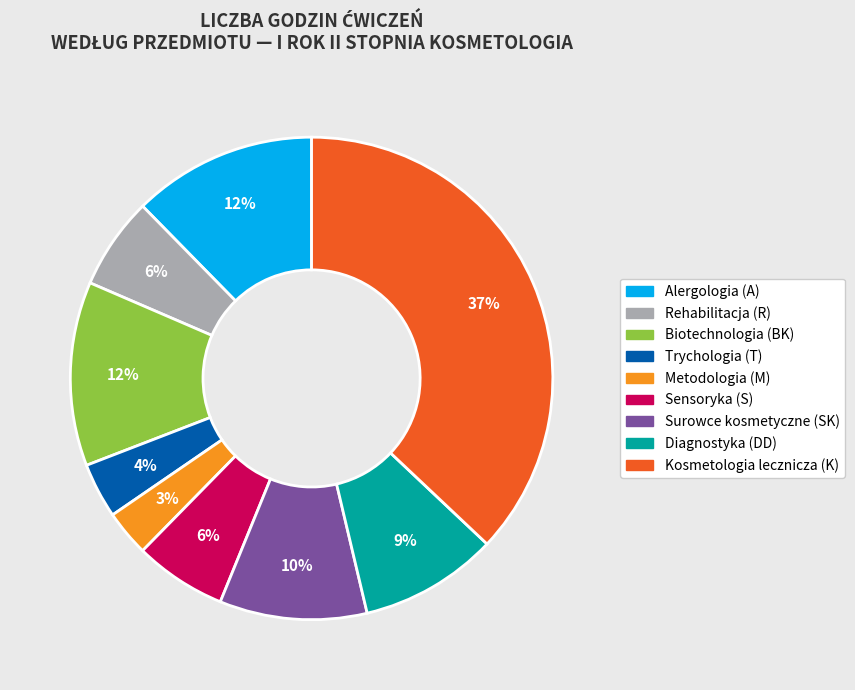

True or false: Rehabilitacja (R) accounts for 1% of the total.

False